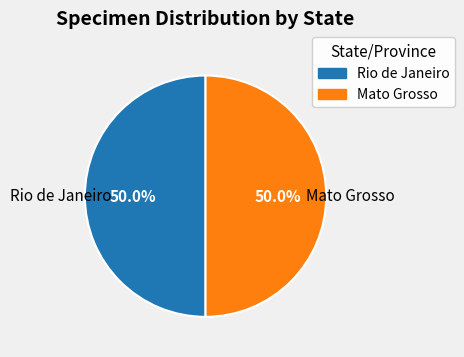

Count the number of slices in the pie.

2